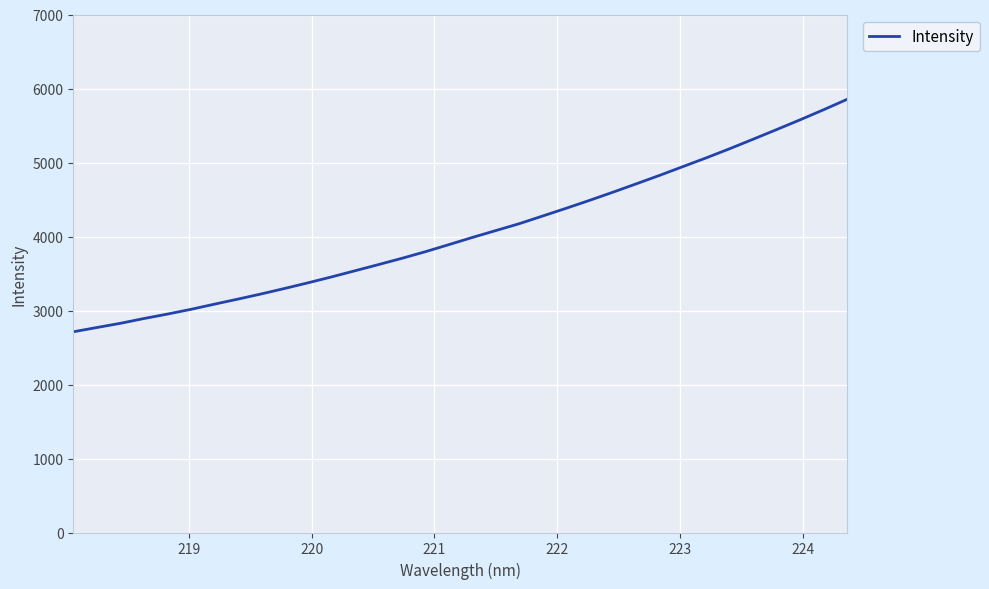

What is the maximum value shown in the chart?

5854.4